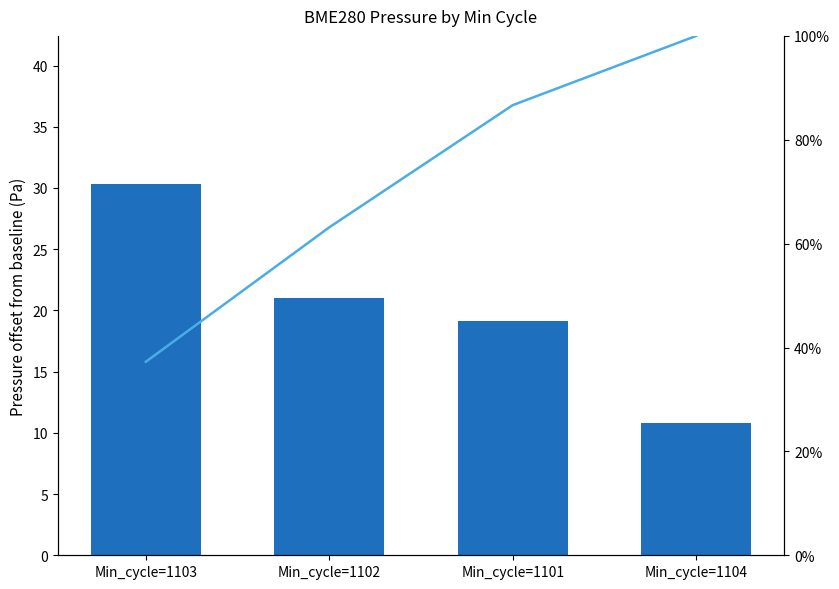

Read the Cumulative % value at Min_cycle=1102.

63.1